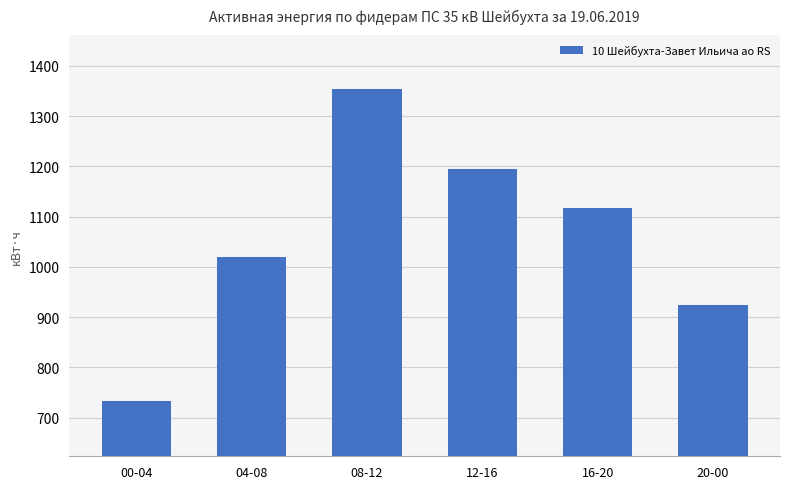

Read the value at 16-20.

1116.0